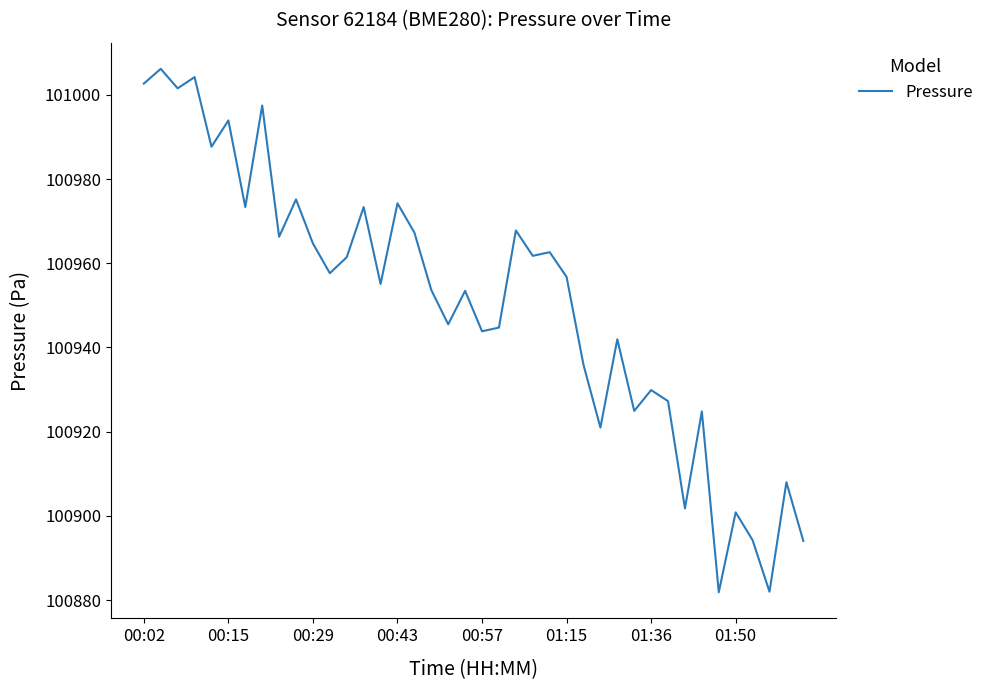

What is the difference between the maximum and minimum values?

124.3